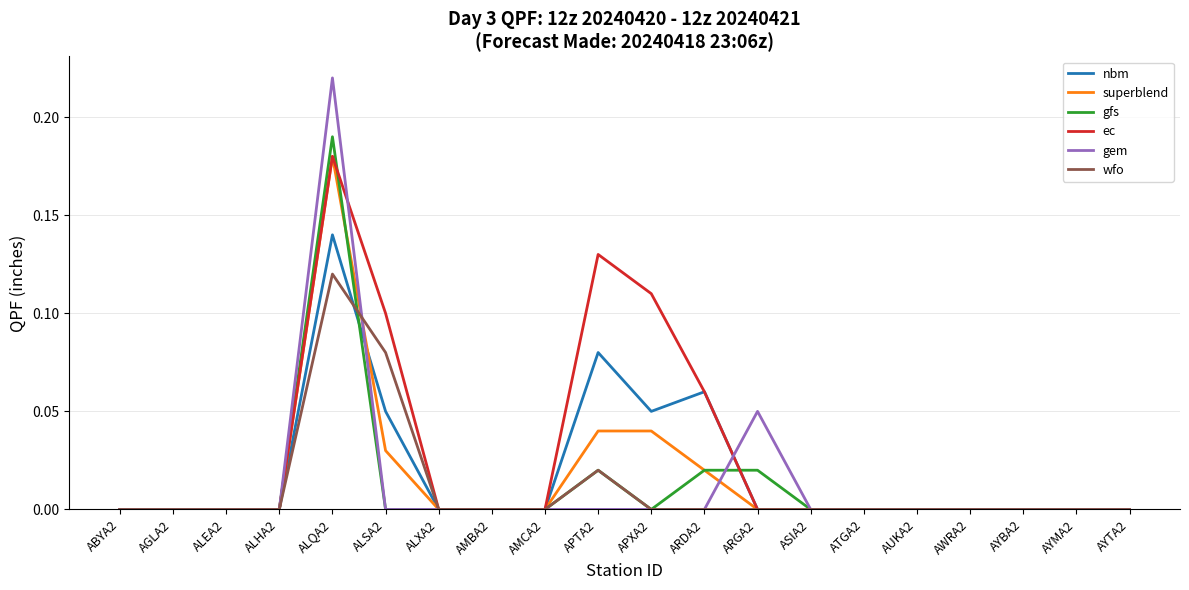

Which series changed the most between ALSA2 and APTA2?

wfo